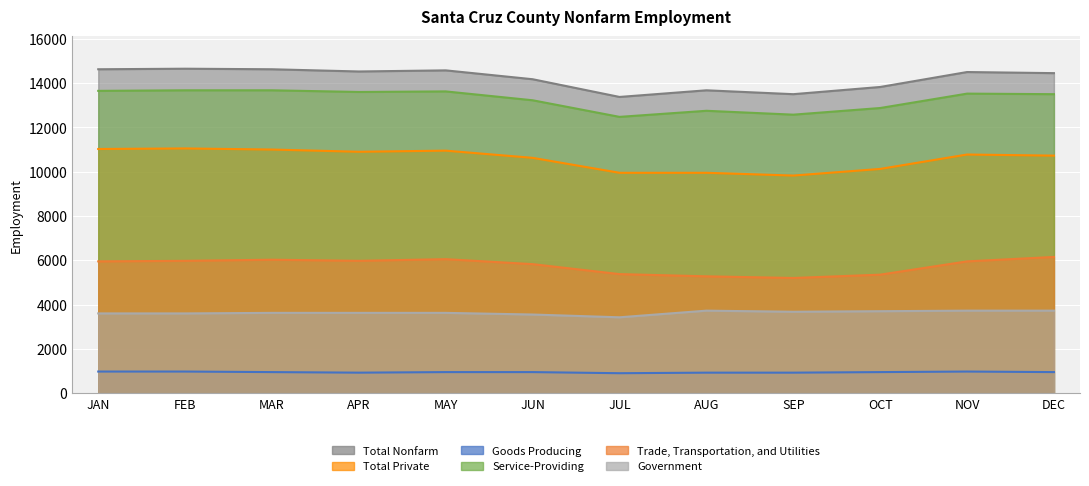

What is the maximum value shown in the chart?

14650